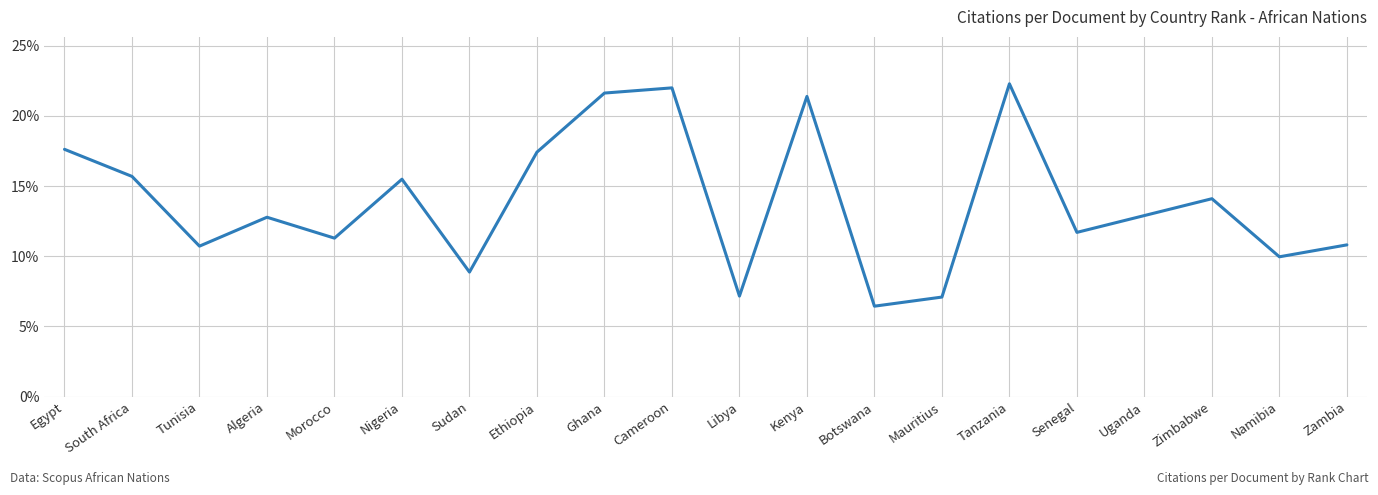

What value does the data have at Tunisia?

10.7